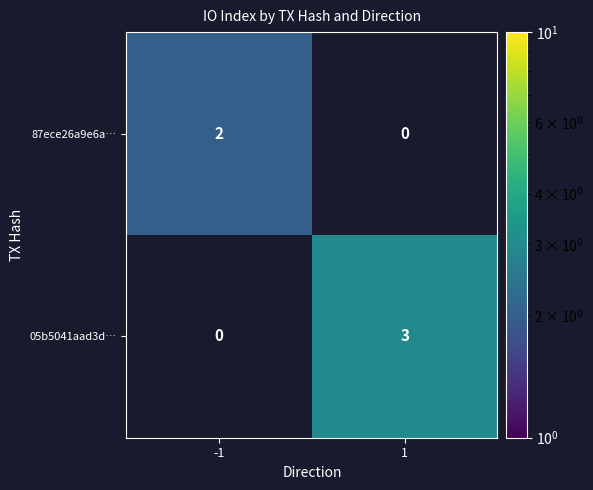

Reading right to left, what are all the values shown in this chart?

87ece26a9e6a…: 1=0	-1=2
05b5041aad3d…: 1=3	-1=0